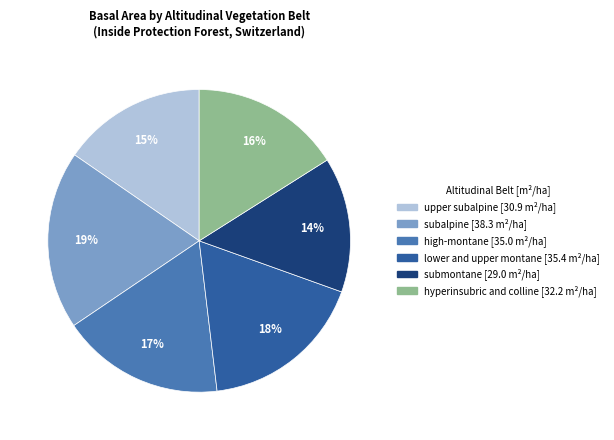

To the nearest percent, what percentage of the pie is lower and upper montane?

18%